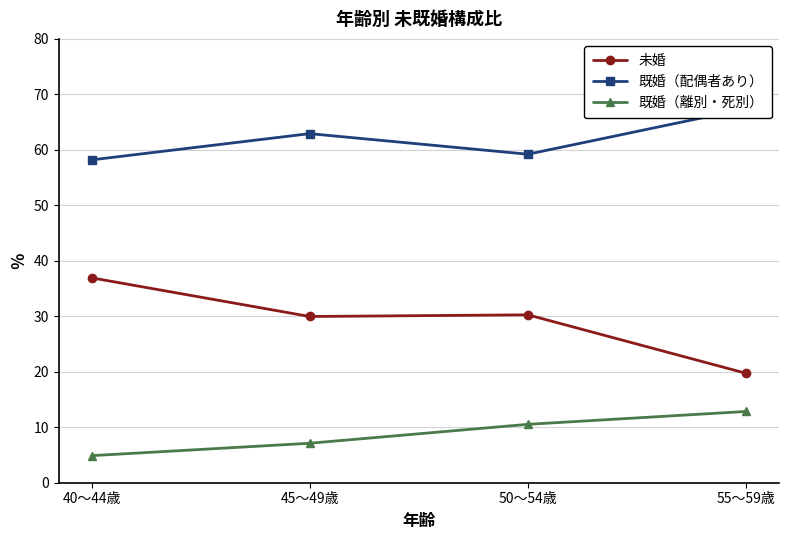

Reading left to right, transcribe all the data shown in this chart.

未婚: 36.9	30.0	30.3	19.7
既婚（配偶者あり）: 58.2	62.9	59.2	67.4
既婚（離別・死別）: 4.9	7.1	10.5	12.8